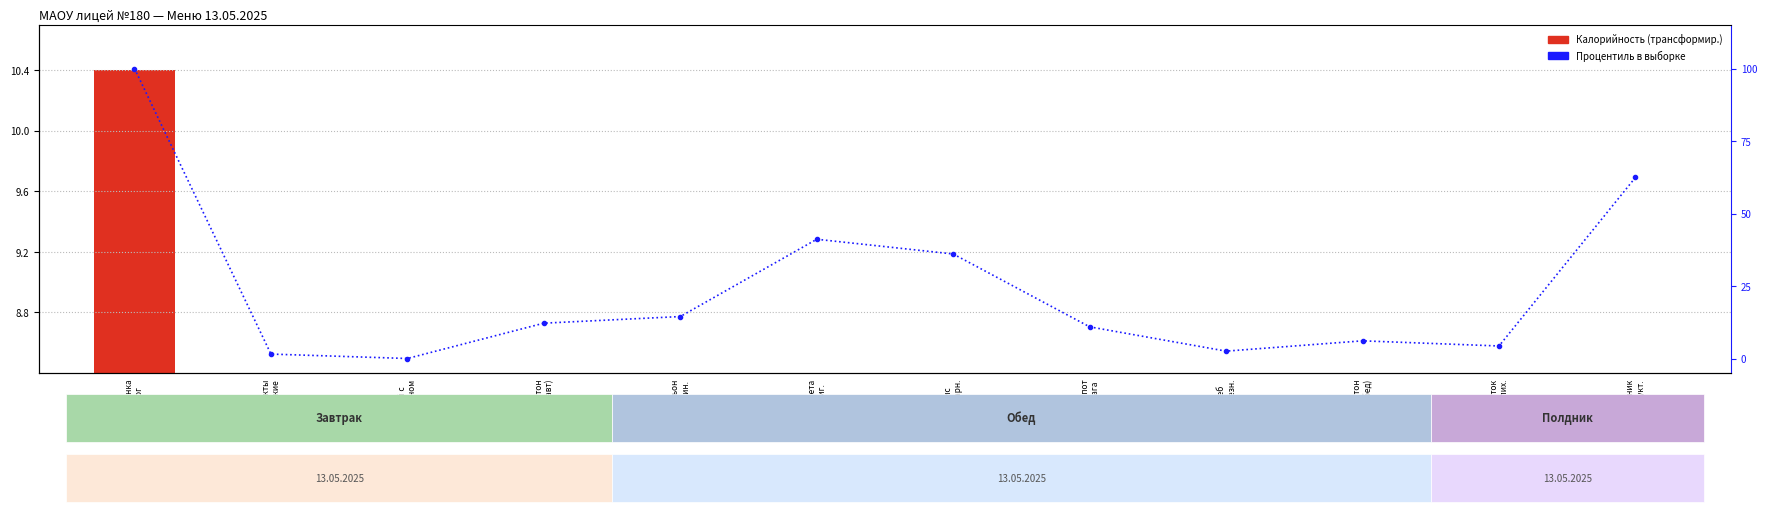

Where is Процентиль в выборке nearest to the value 50?

Котлета
Ориг.